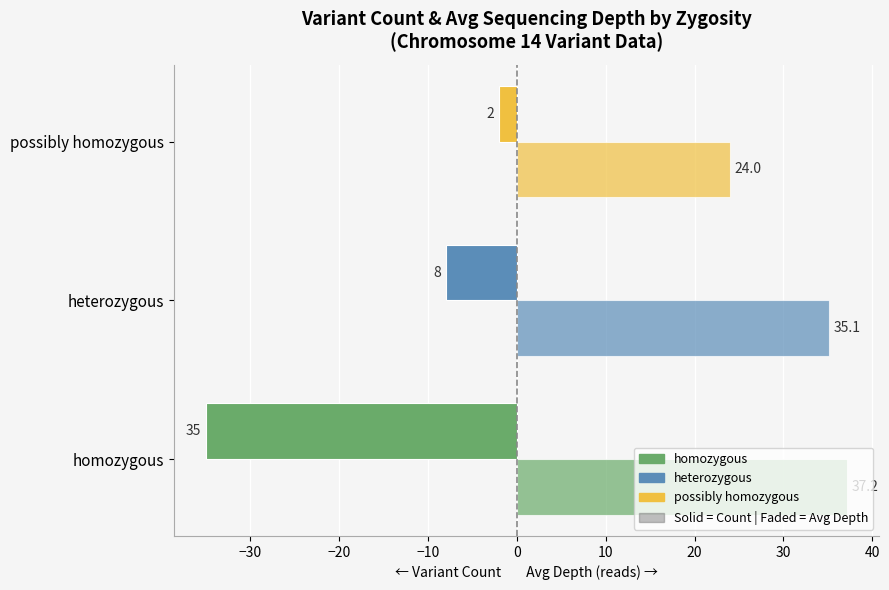

How many categories are shown in the chart?

3